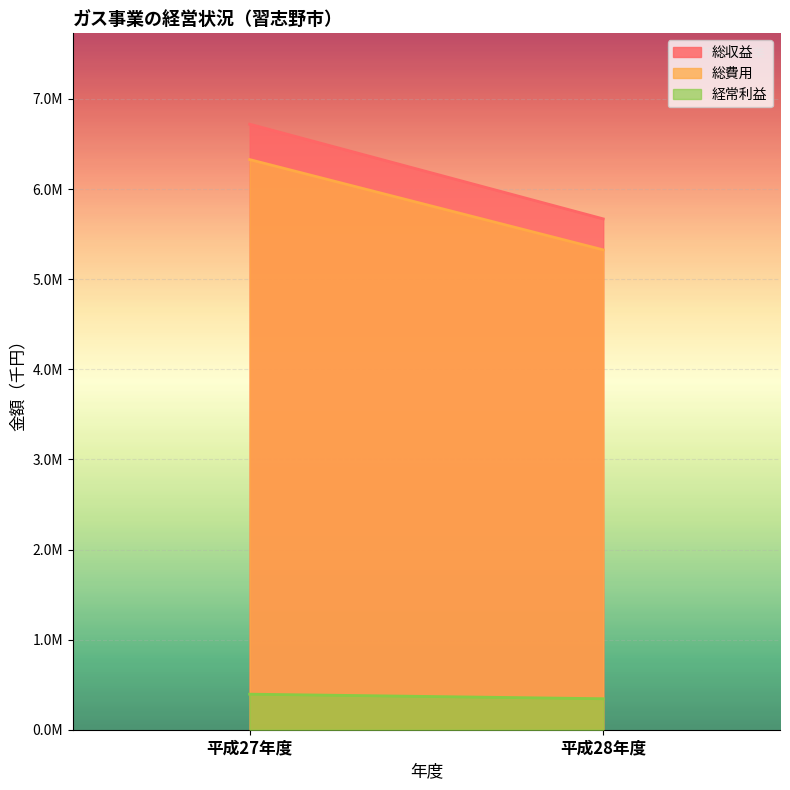

Which series has the widest spread of values?

総収益